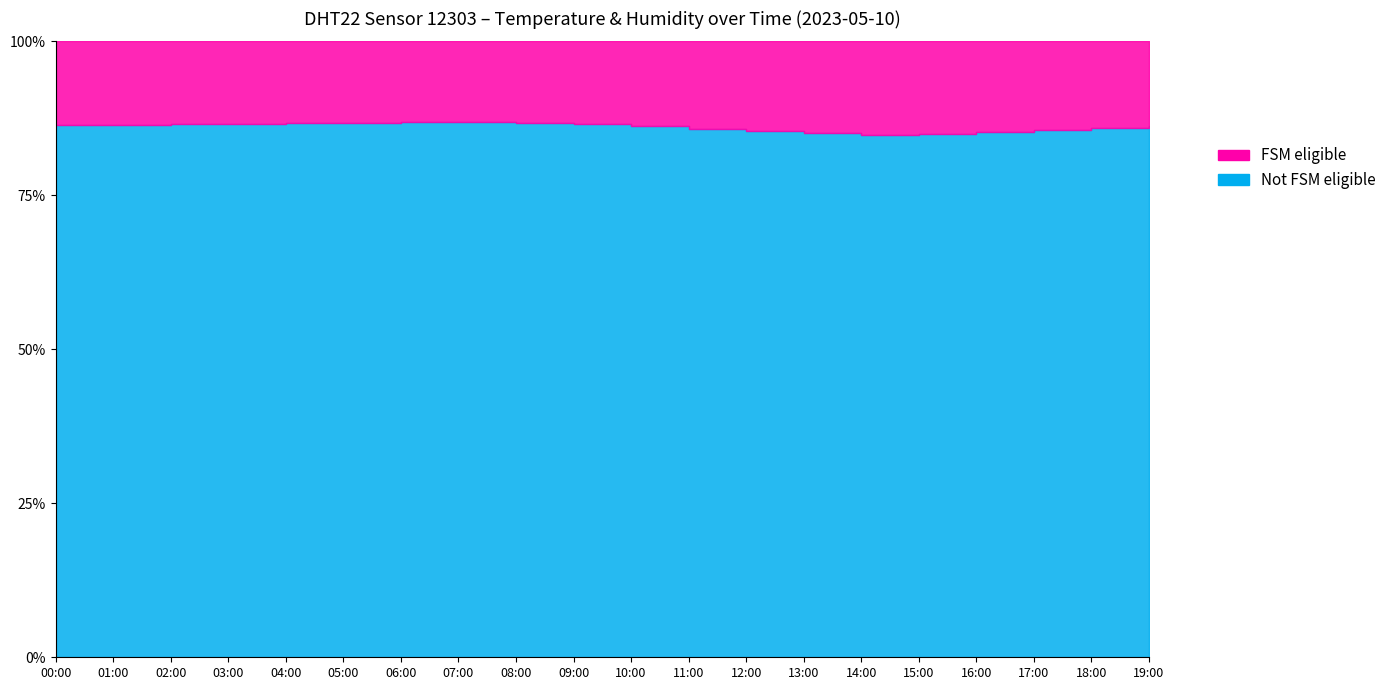

In Not FSM eligible, how many points are higher than both neighbors (excluding endpoints)?

1